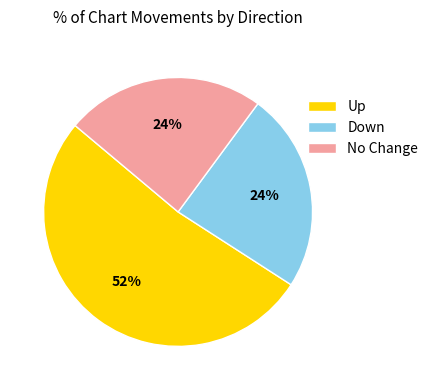

Combined, do No Change and Up account for over 50%?

Yes